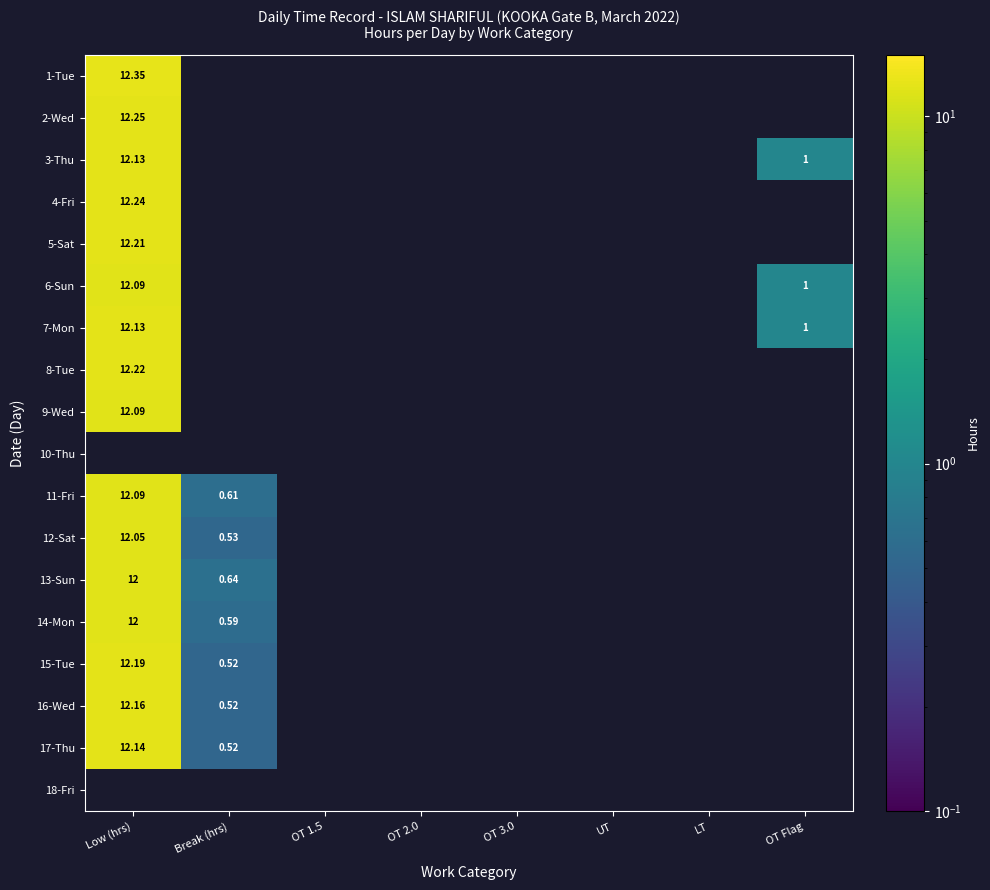

What is the greatest value displayed?

12.3